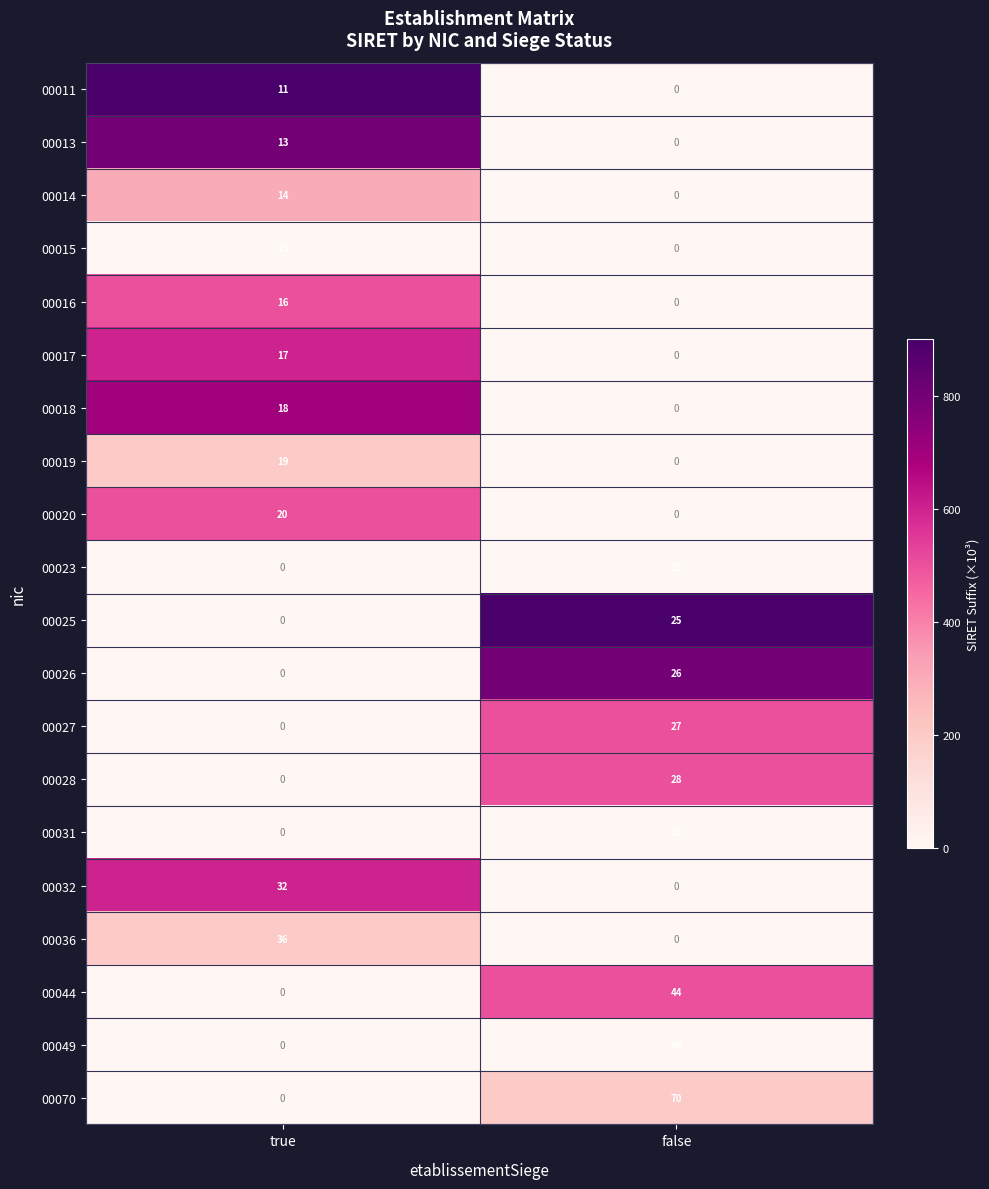

List the series in order of their peak value, highest first.

00070, 00049, 00044, 00036, 00032, 00031, 00028, 00027, 00026, 00025, 00023, 00020, 00019, 00018, 00017, 00016, 00015, 00014, 00013, 00011